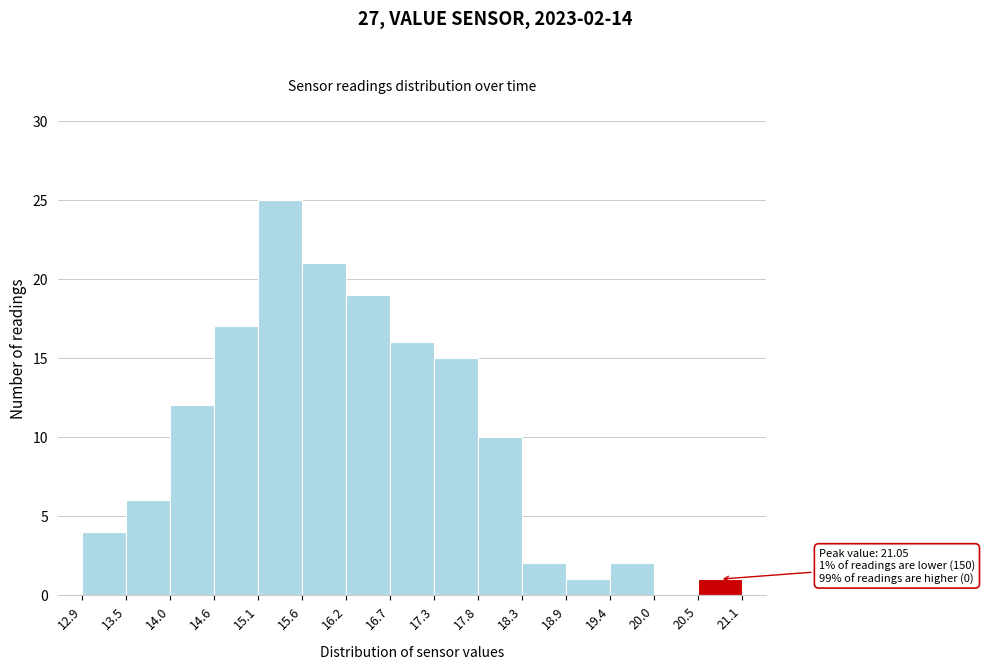

Which range on the x-axis has the tallest bar?

15.1 to 15.6